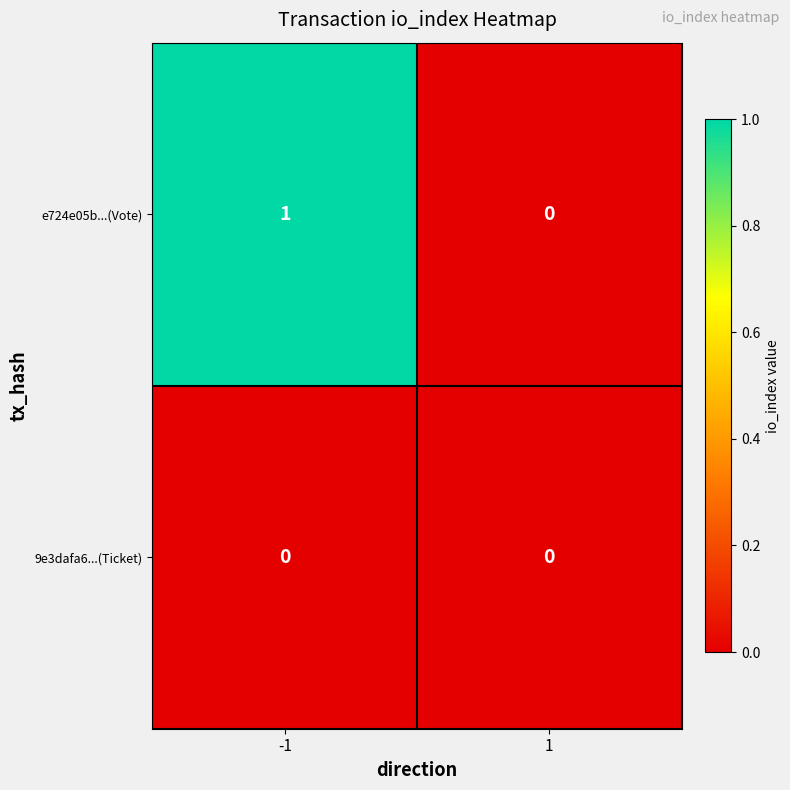

The e724e05b...(Vote) series shows 0 at 1. True or false?

True